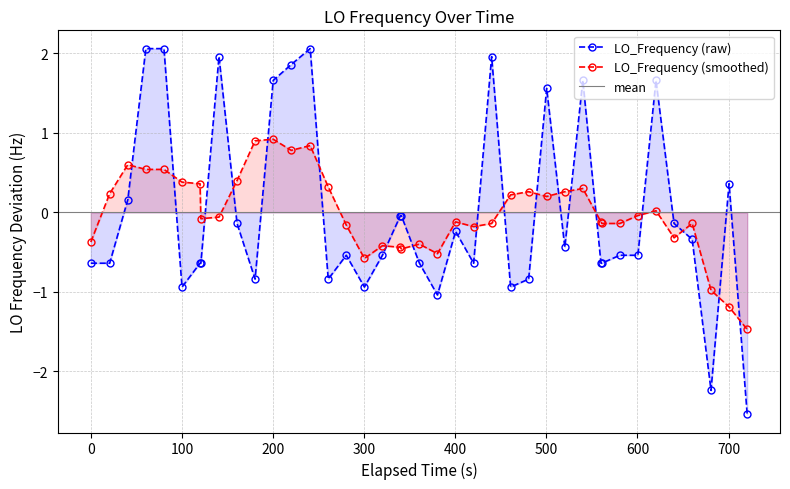

True or false: the data has more than 1 interior local peaks.

True